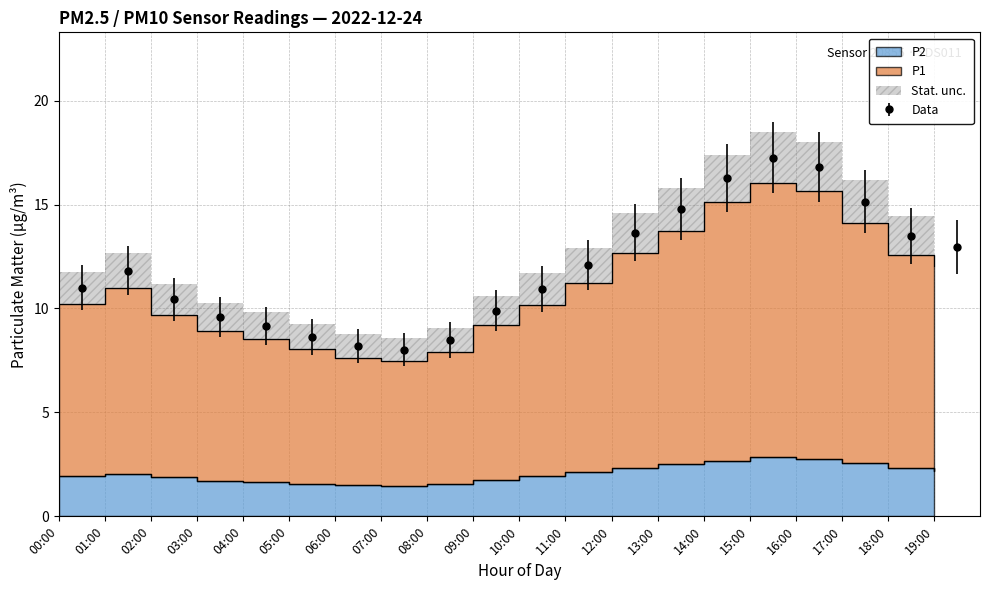

True or false: P1 and P2 cross at least once.

False